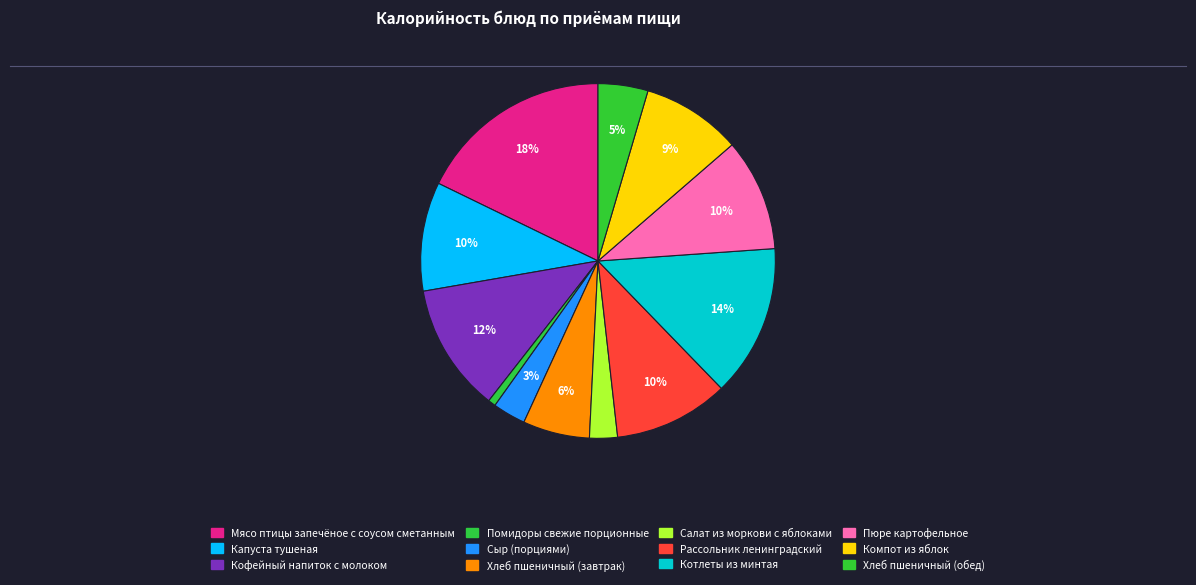

Count the number of slices in the pie.

12